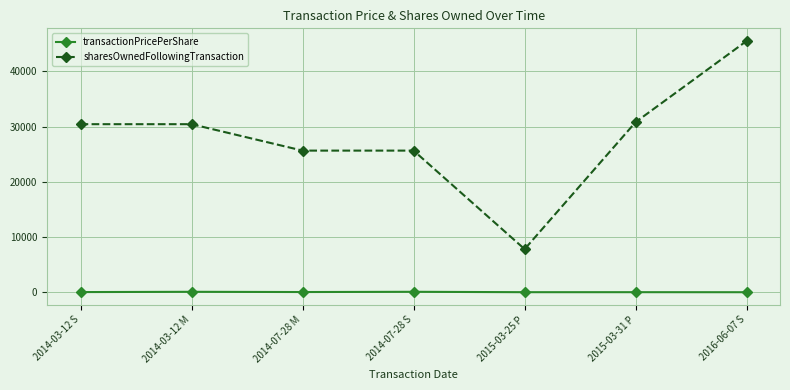

True or false: sharesOwnedFollowingTransaction and transactionPricePerShare intersect in this chart.

False